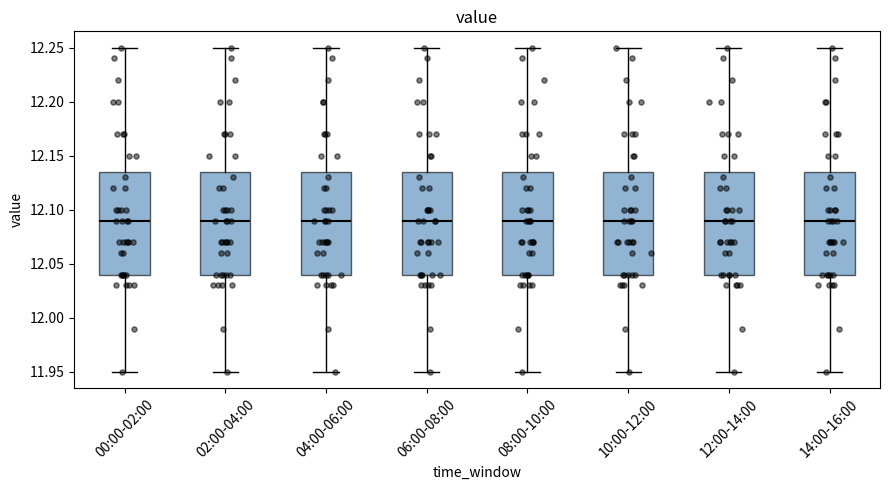

Reading left to right, read every box against the y-axis: the position of its median line, the range the box covers, and the ends of its whiskers. The values are not printed on the chart, so give them approximately, as read against the axis.

00:00-02:00: median 12.090, box 12.040 to 12.135, whiskers 11.950 to 12.250
02:00-04:00: median 12.090, box 12.040 to 12.135, whiskers 11.950 to 12.250
04:00-06:00: median 12.090, box 12.040 to 12.135, whiskers 11.950 to 12.250
06:00-08:00: median 12.090, box 12.040 to 12.135, whiskers 11.950 to 12.250
08:00-10:00: median 12.090, box 12.040 to 12.135, whiskers 11.950 to 12.250
10:00-12:00: median 12.090, box 12.040 to 12.135, whiskers 11.950 to 12.250
12:00-14:00: median 12.090, box 12.040 to 12.135, whiskers 11.950 to 12.250
14:00-16:00: median 12.090, box 12.040 to 12.135, whiskers 11.950 to 12.250